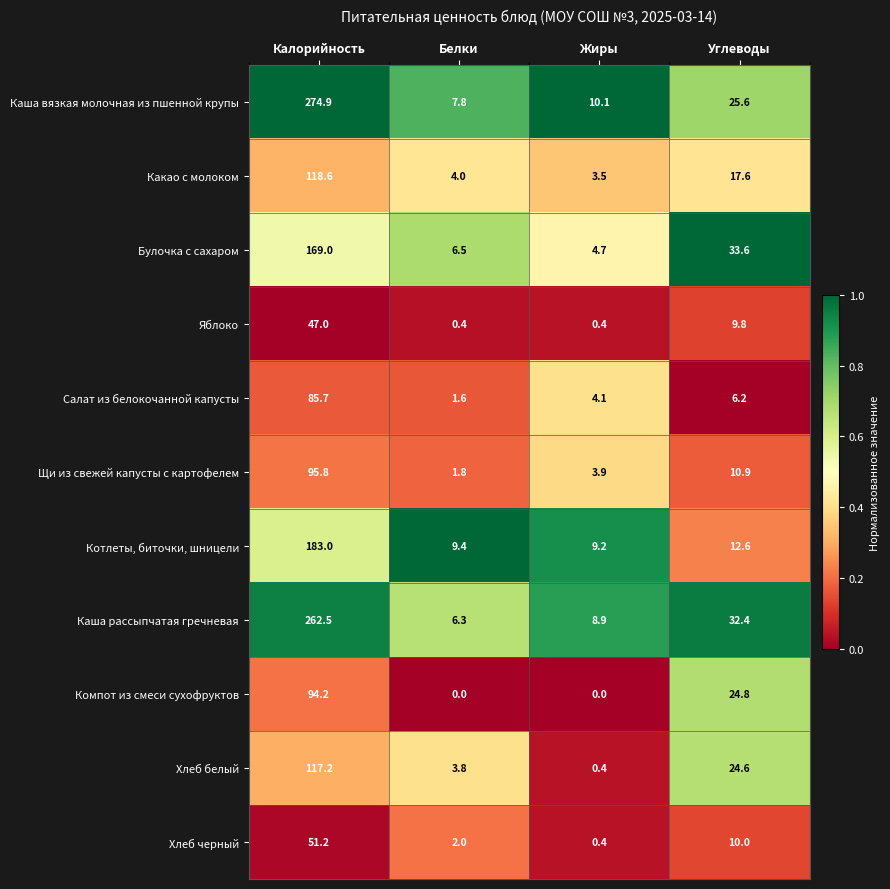

Which category has the lowest value in the Какао с молоком series?

Жиры